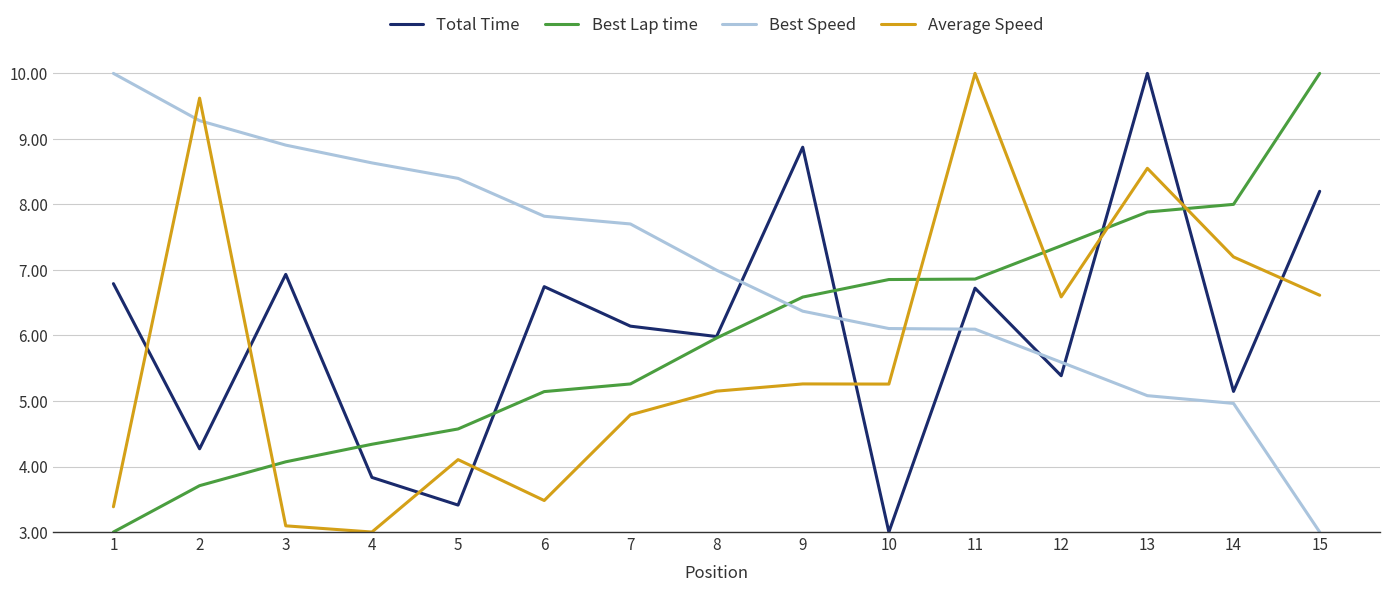

Is the value of Best Lap time at 4 greater than the value of Average Speed at 2?

No